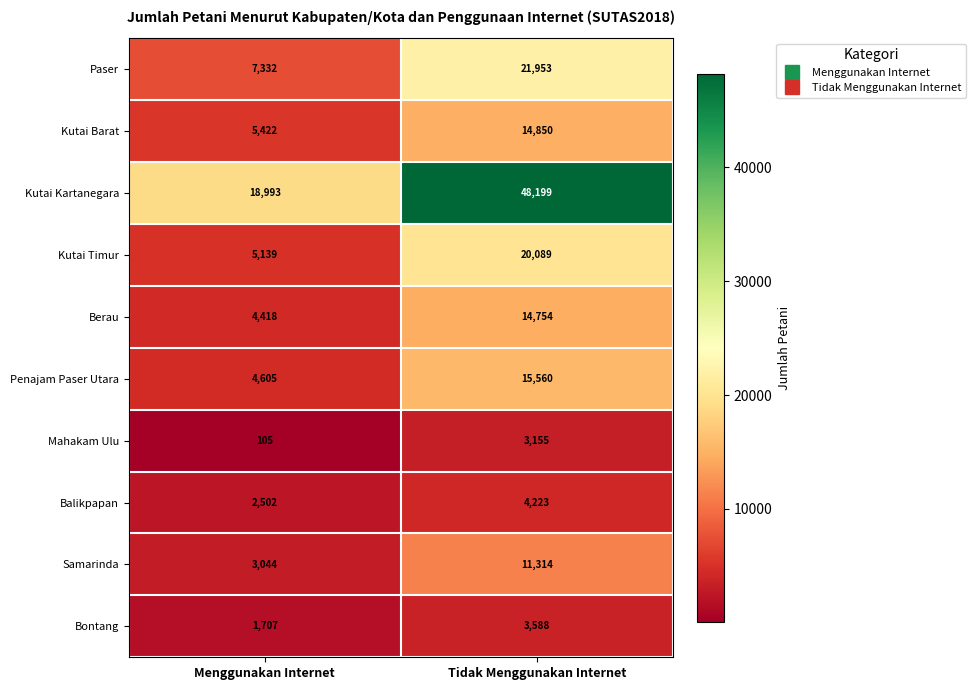

Which series has the largest total across all categories?

Kutai Kartanegara